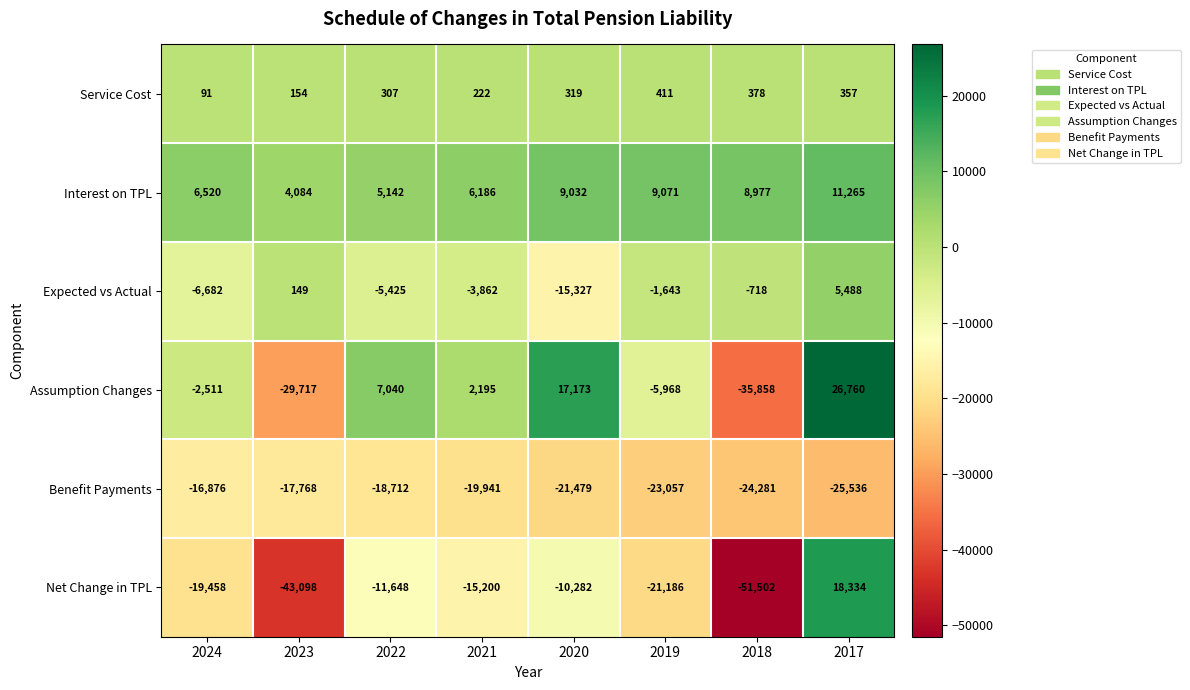

Rank the series by their maximum value, from lowest to highest.

Benefit Payments, Service Cost, Expected vs Actual, Interest on TPL, Net Change in TPL, Assumption Changes